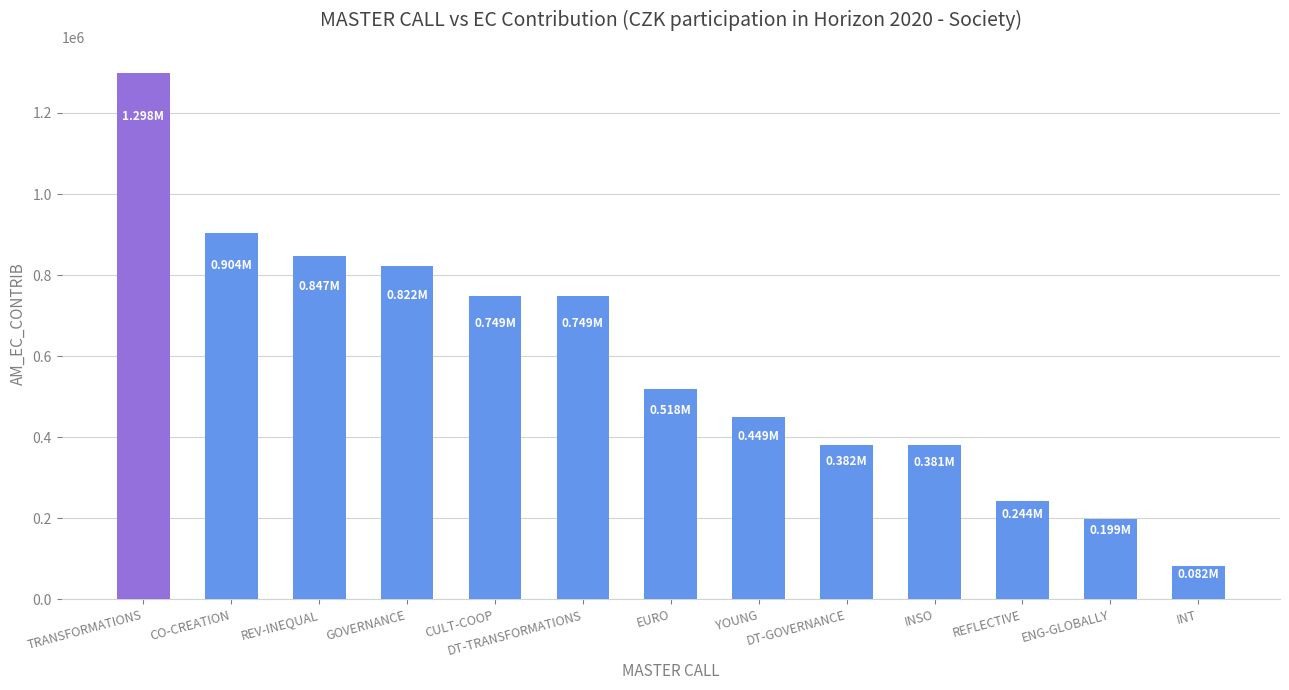

What is the difference between the values at INSO and REFLECTIVE?

137159.6